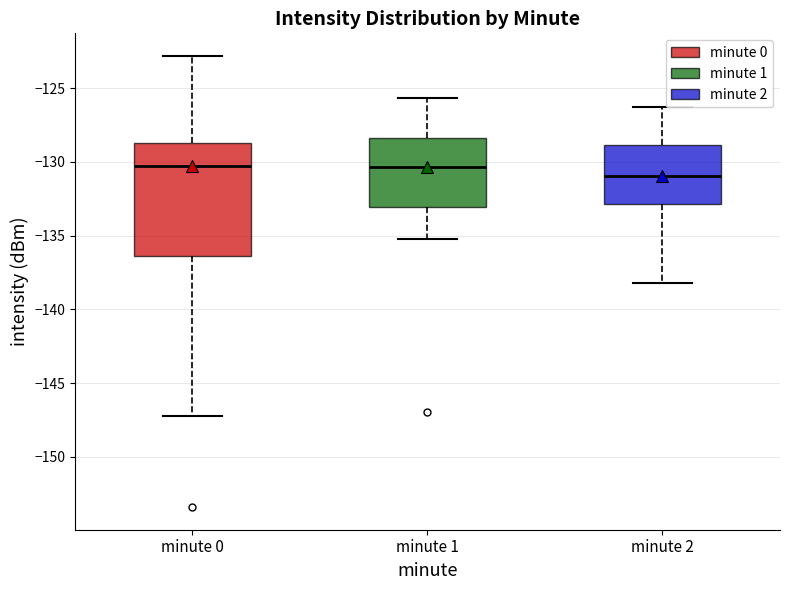

Where is the lower edge of the box for minute 2 on the y-axis? The values are not printed on the chart, so give them approximately, as read against the axis.

-133.0